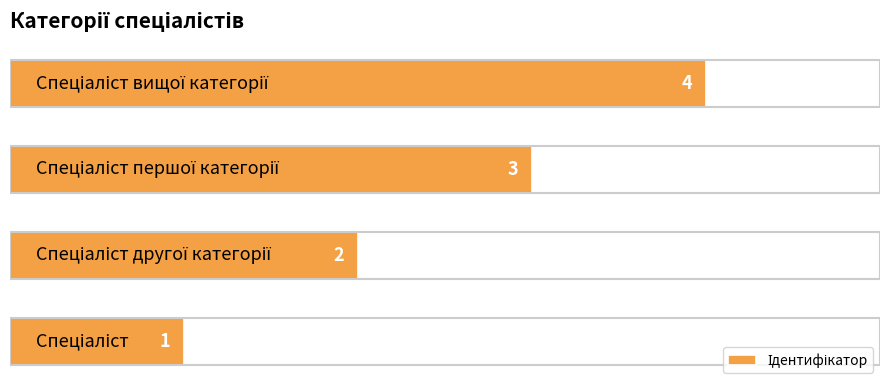

Are the bars grouped side by side (vs. stacked)?

No